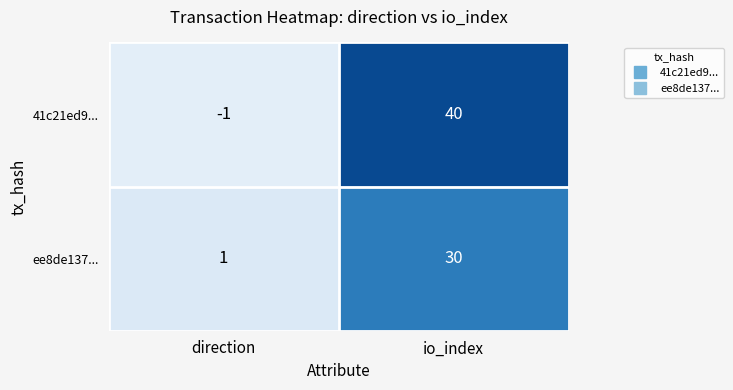

What is the sum of the 41c21ed9... values at direction and io_index?

39